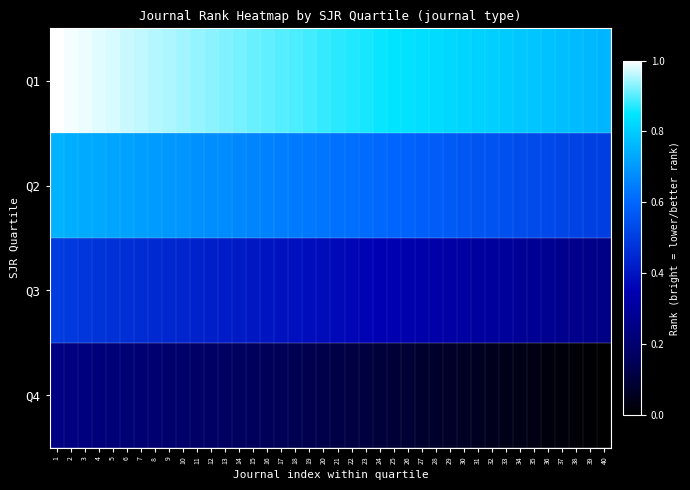

List the series in order of their peak value, highest first.

Q1, Q2, Q3, Q4